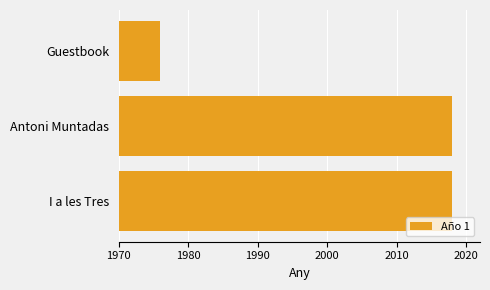

What is the difference between the maximum and minimum values?

42